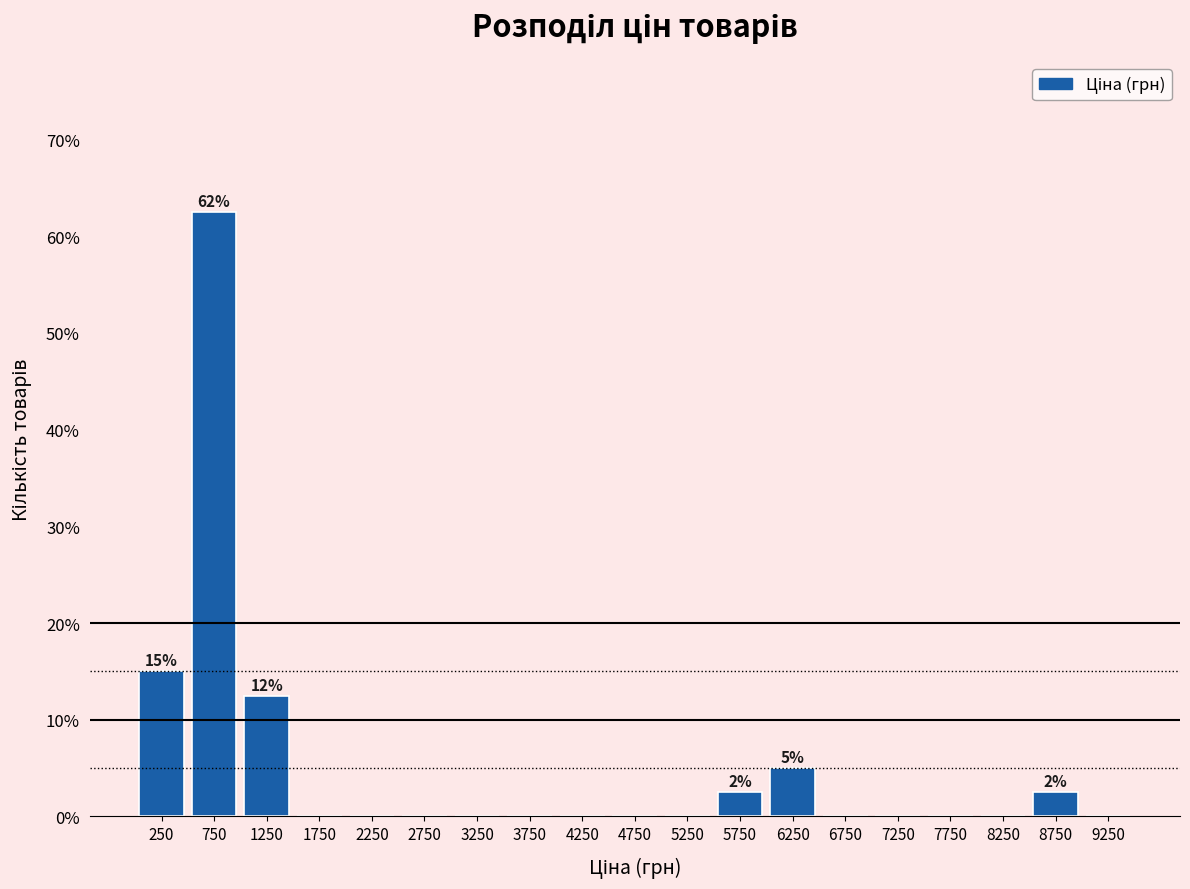

Over which range of the x-axis is the bar tallest?

500 to 1000